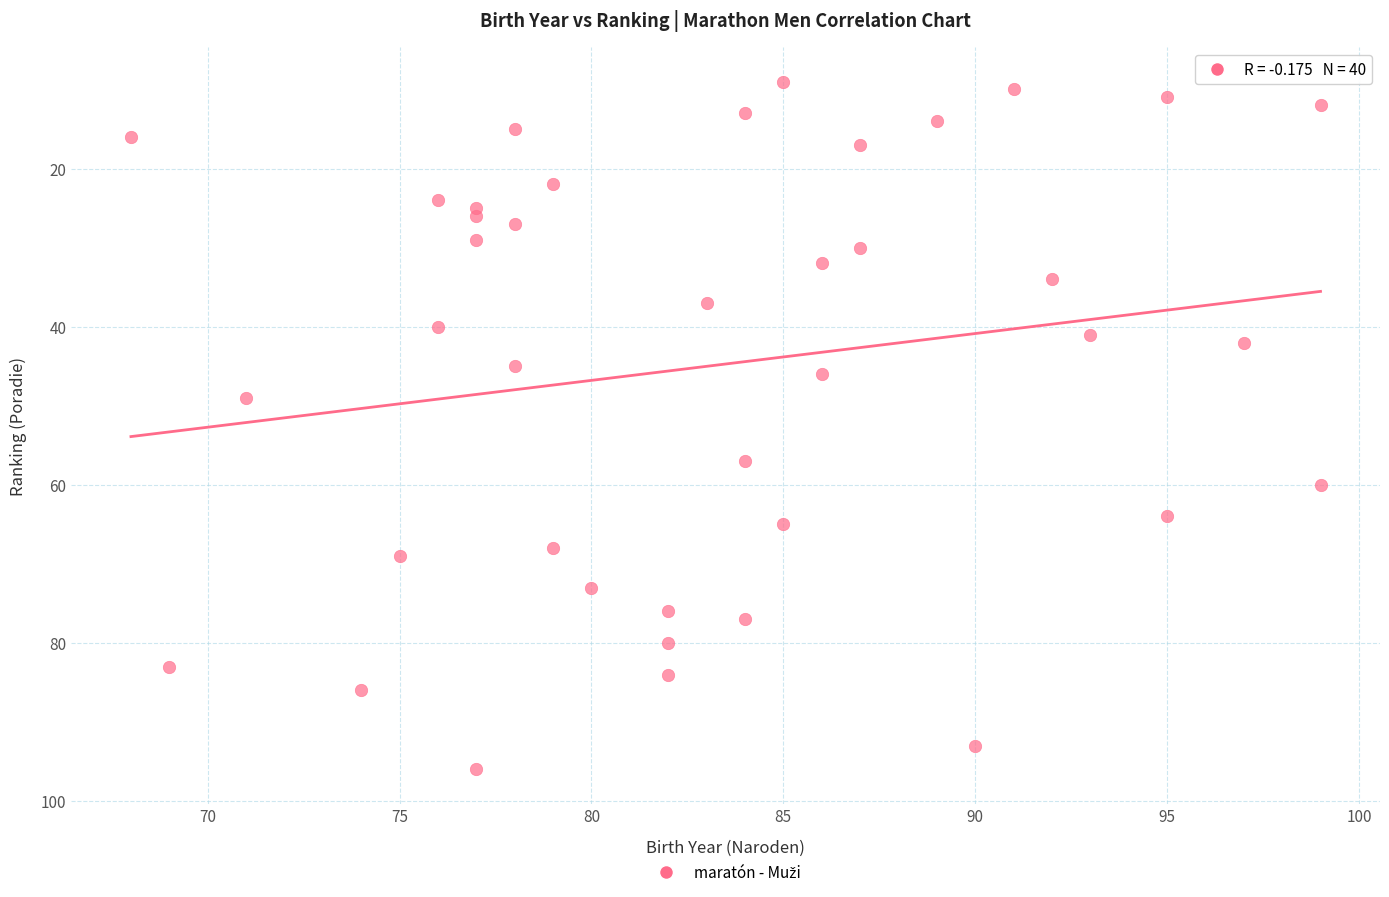

What is the range of X values (max minus min)?

31